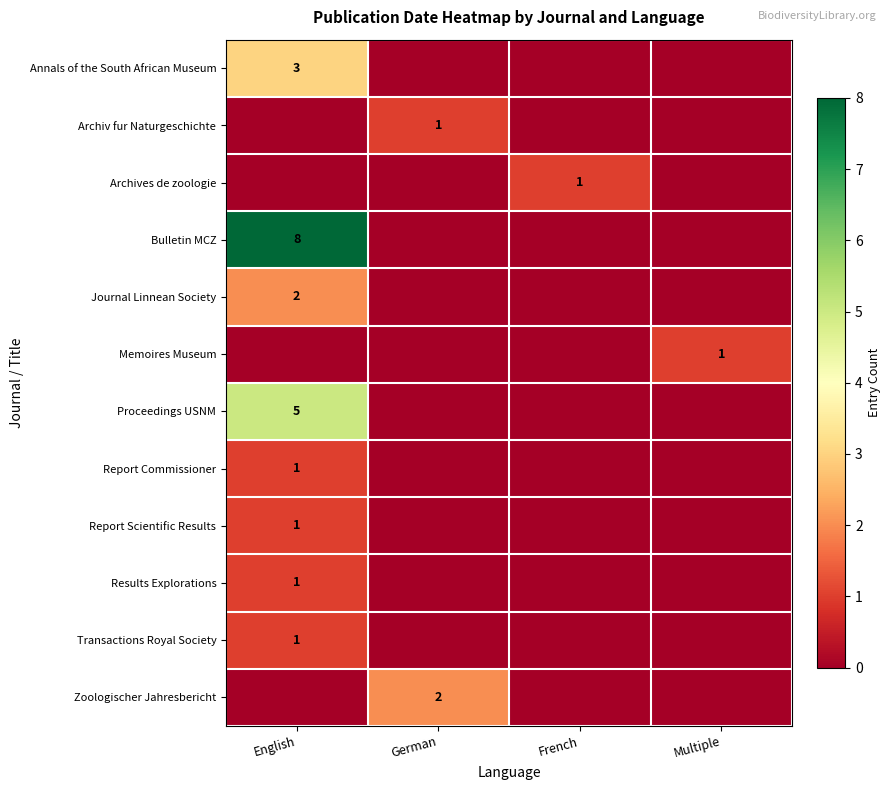

Which series has the largest range (max minus min)?

Bulletin MCZ